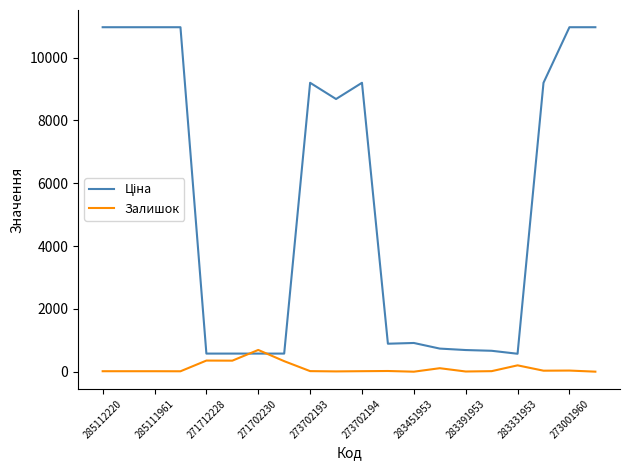

What is the maximum value shown in the chart?

10964.4